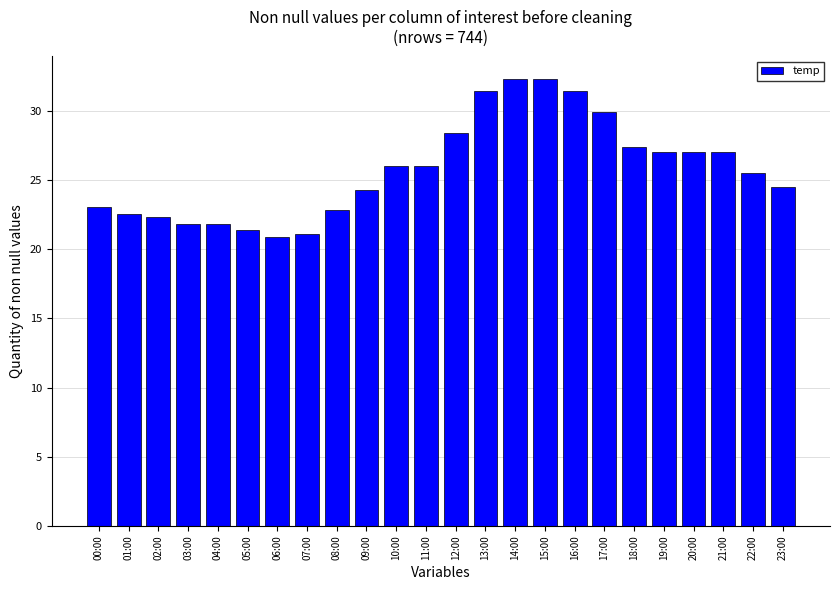

True or false: the data shows 43.4 at 21:00.

False